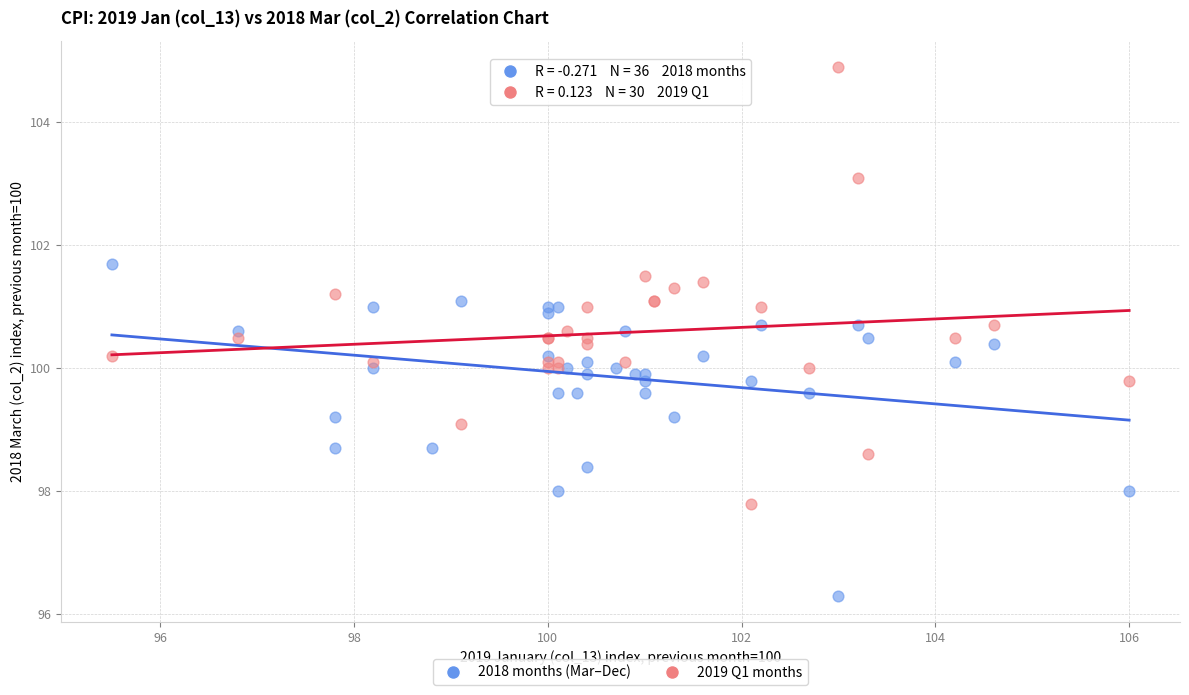

Which series reaches the maximum Y coordinate?

2019 Q1 months